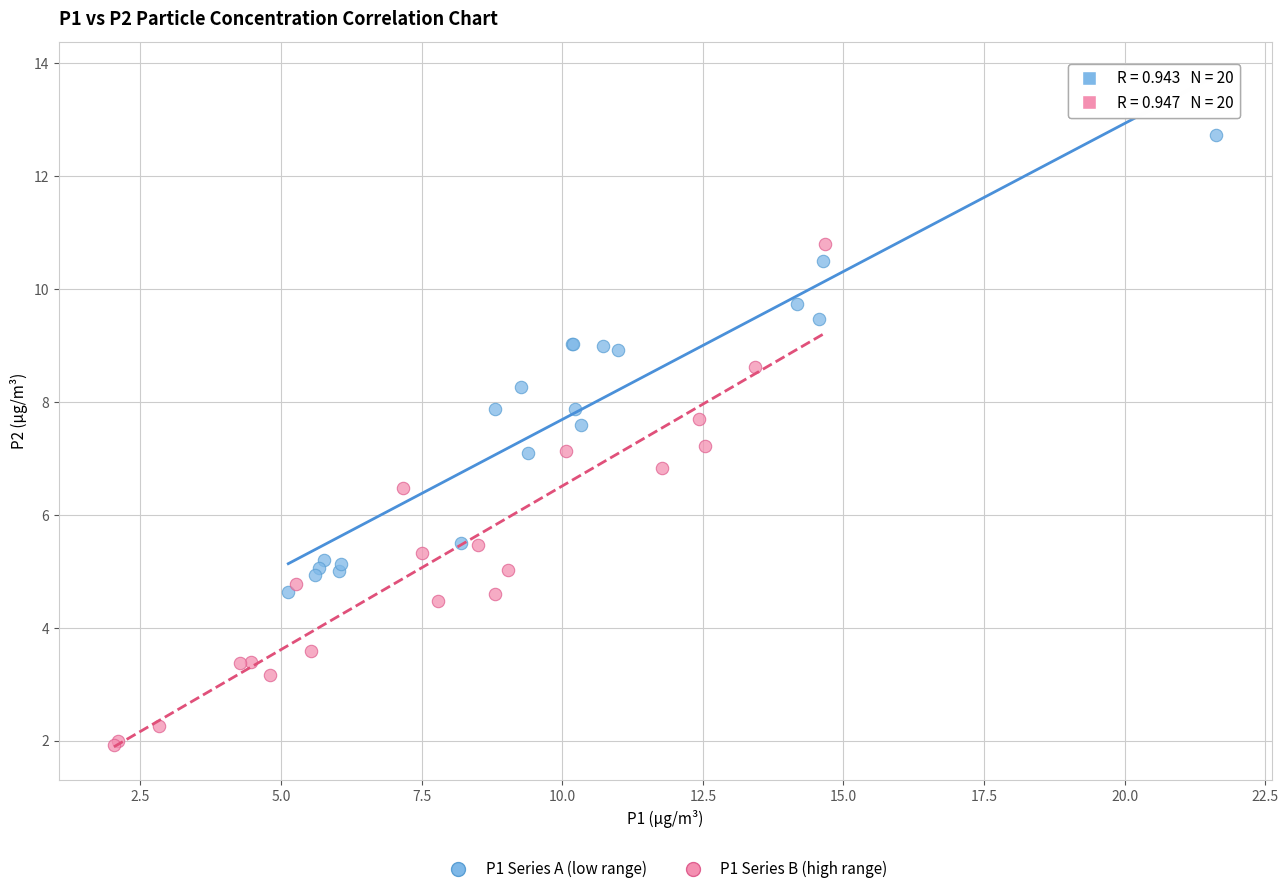

Which series has the largest Y range (max minus min)?

P1 Series B (high range)